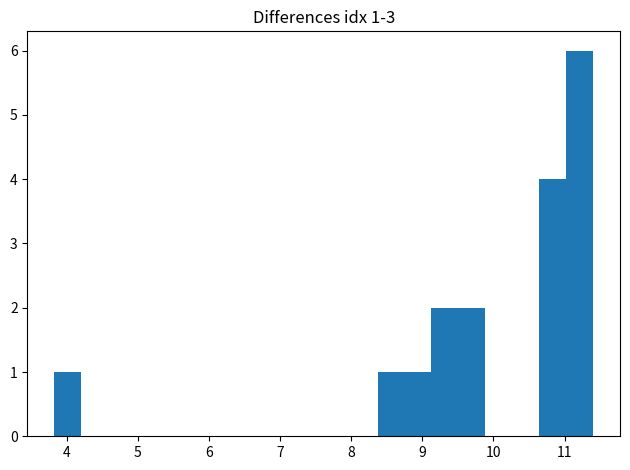

Read against the x-axis, roughly where is the centre of the tallest bar?

11.2